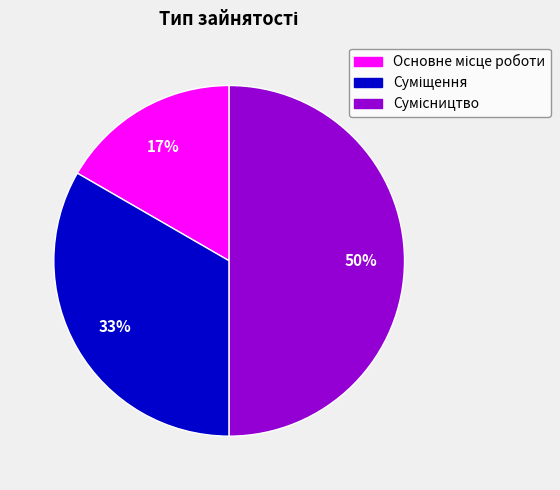

To the nearest percent, what is the average slice percentage?

33%